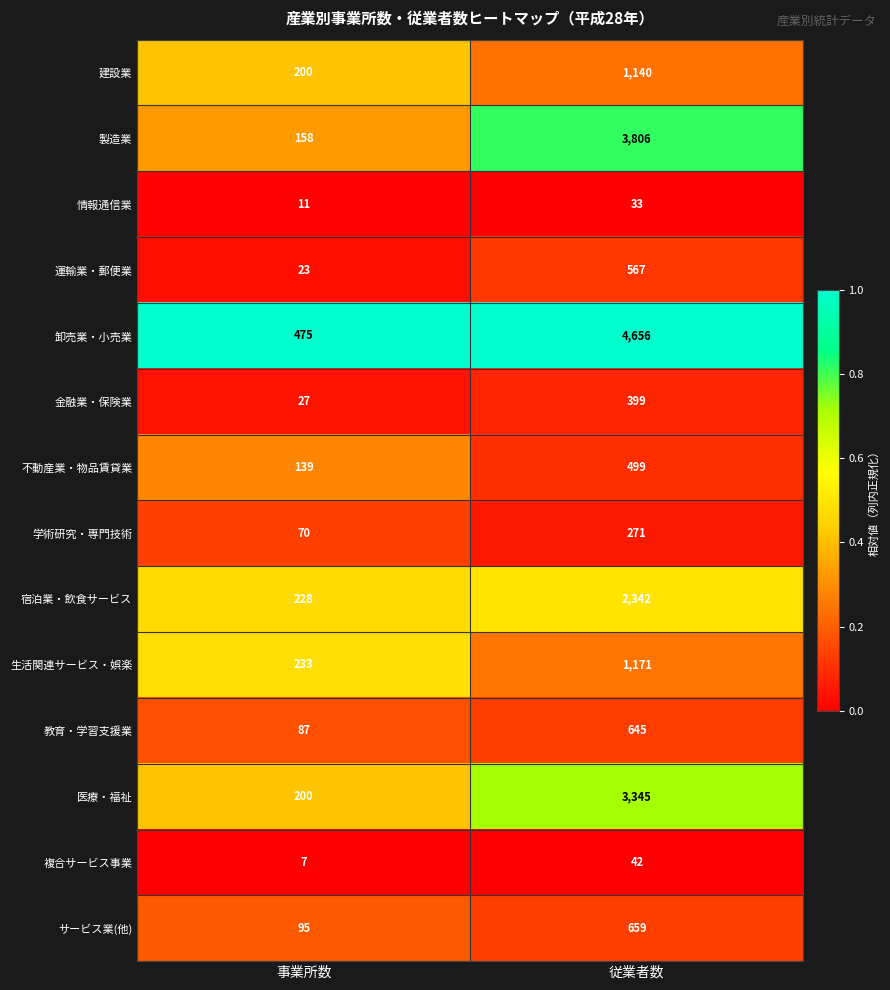

Read the 生活関連サービス・娯楽 value at 事業所数.

233